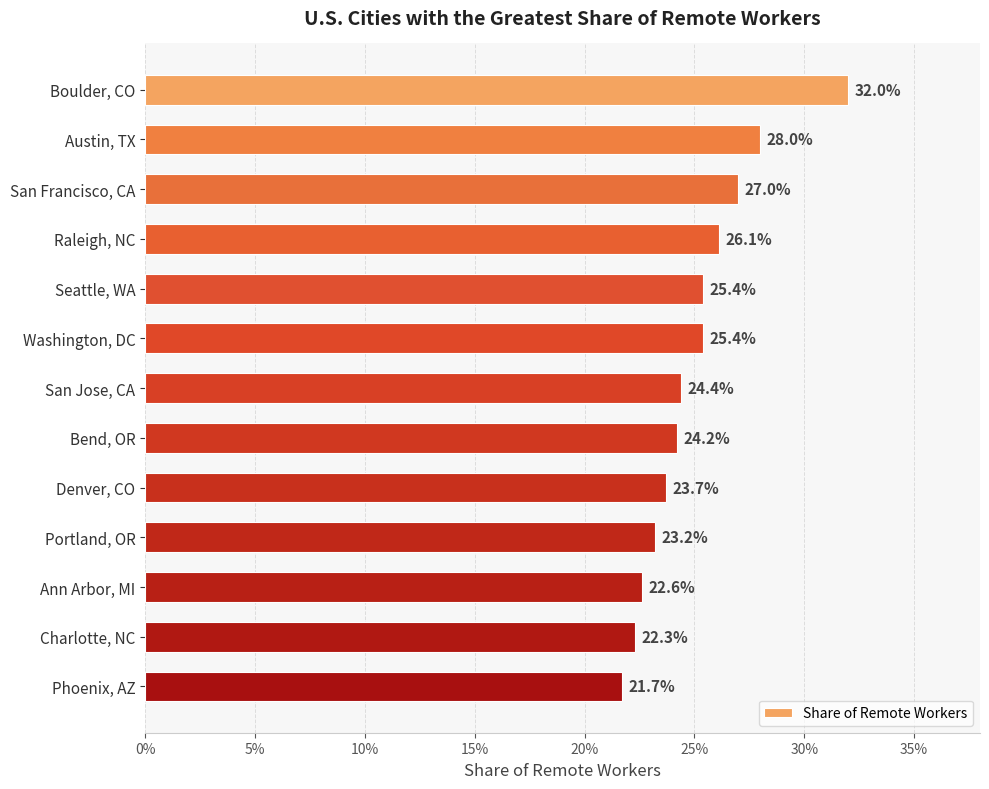

Does the chart contain any negative values?

No